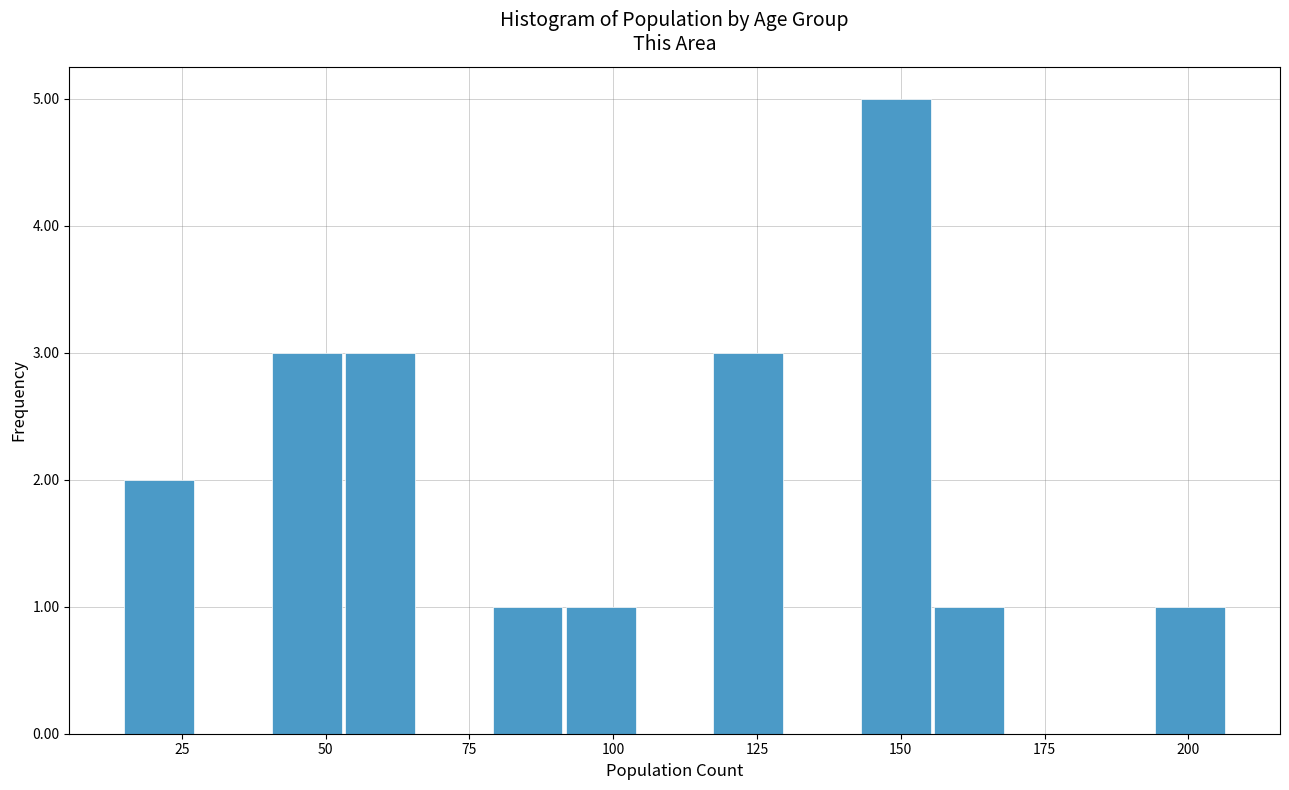

Around what value on the x-axis is the tallest bar? Give the approximate position of its centre, as read against the axis.

150